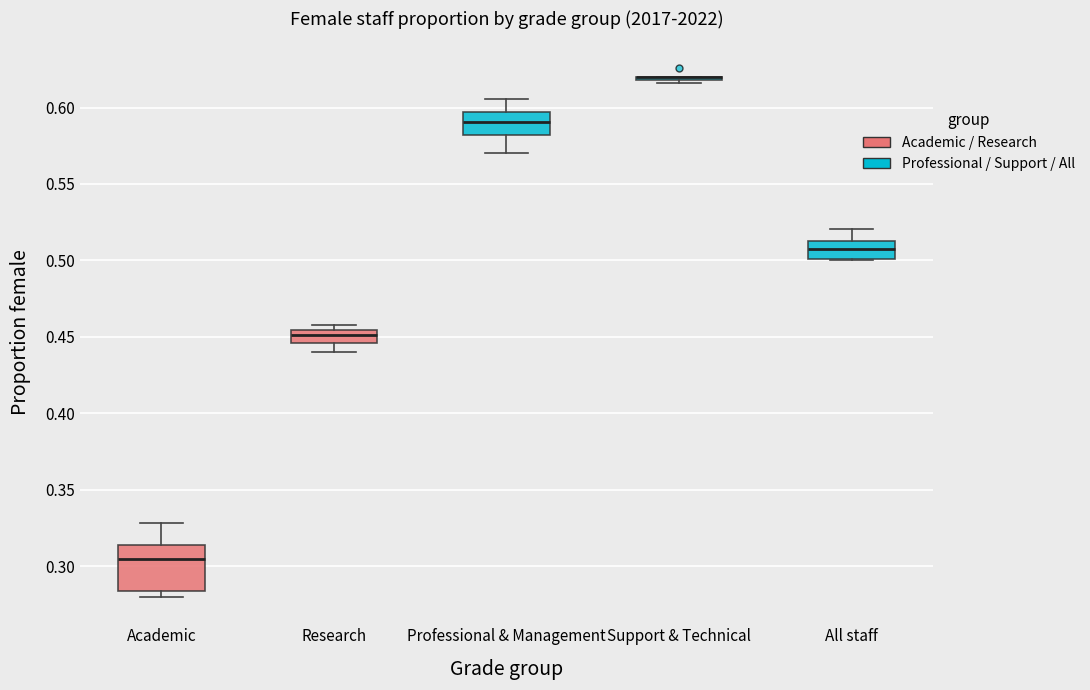

Reading left to right, transcribe this box plot: for each box, give where its median line is, the range the box spans, and where its two whiskers end, as read against the y-axis. The values are not printed on the chart, so give them approximately, as read against the axis.

Academic: median 0.305, box 0.285 to 0.315, whiskers 0.280 to 0.330
Research: median 0.450, box 0.445 to 0.455, whiskers 0.440 to 0.460
Professional & Management: median 0.590, box 0.580 to 0.595, whiskers 0.570 to 0.605
Support & Technical: box collapsed to a line at 0.620, whiskers 0.615 to 0.620
All staff: median 0.505, box 0.500 to 0.515, whiskers 0.500 to 0.520